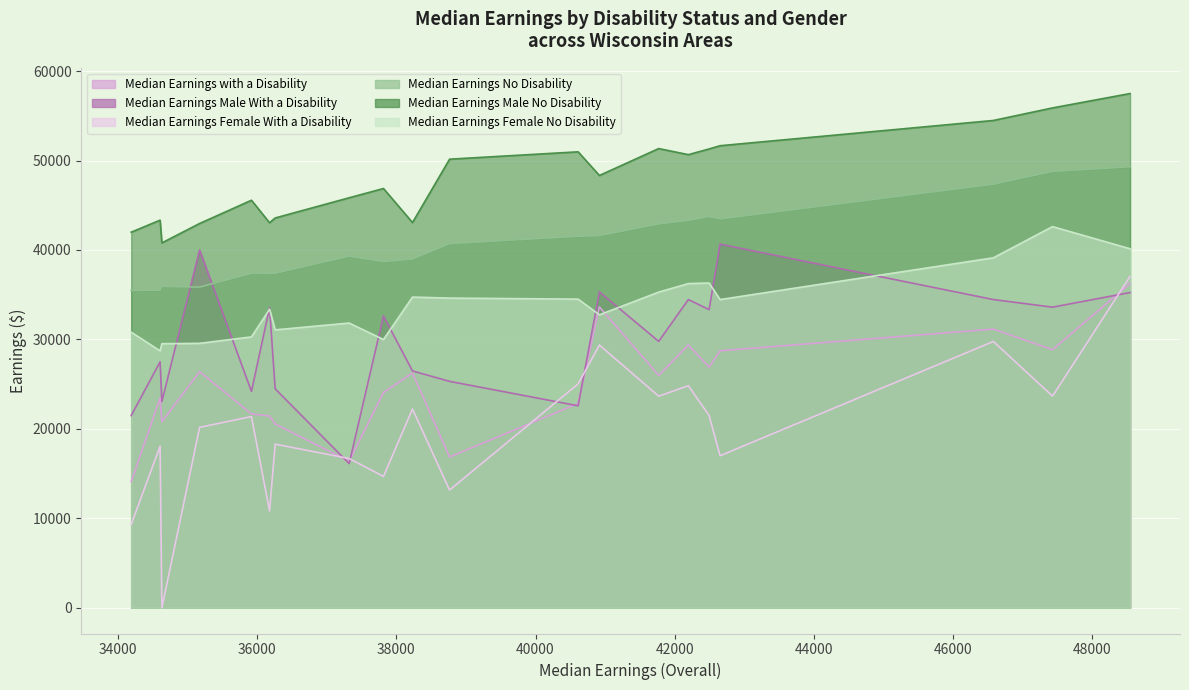

At how many categories does at least one series exceed 53957?

3